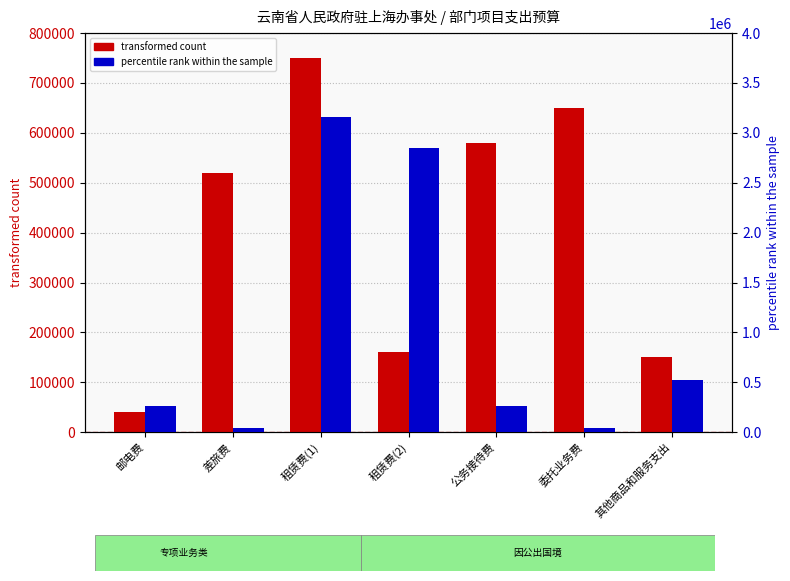

How many values in the percentile rank within the sample series are below 260000?

2